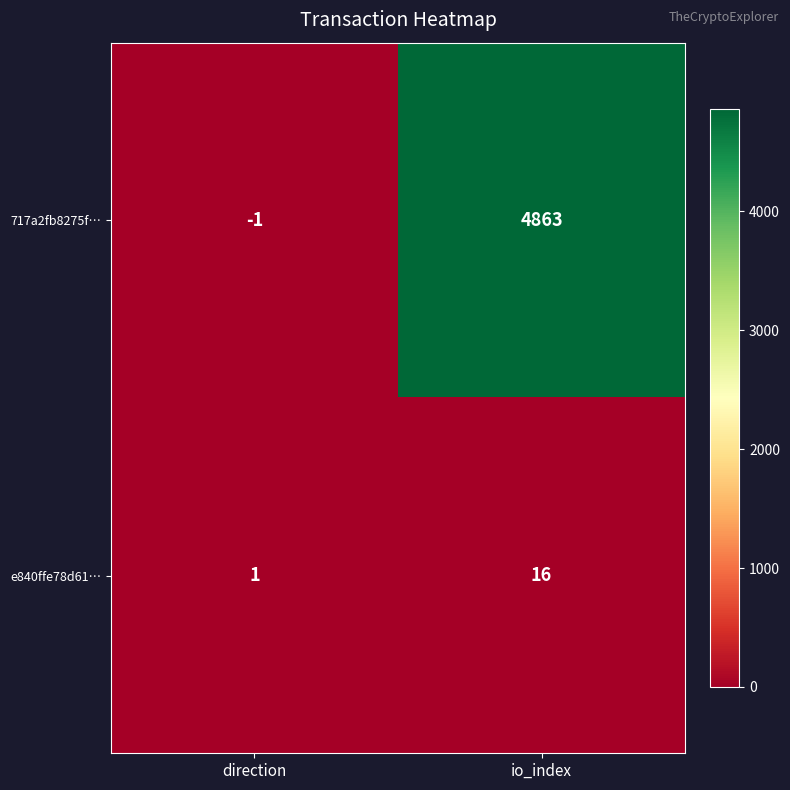

Is it true that e840ffe78d61… equals 28 at io_index?

False